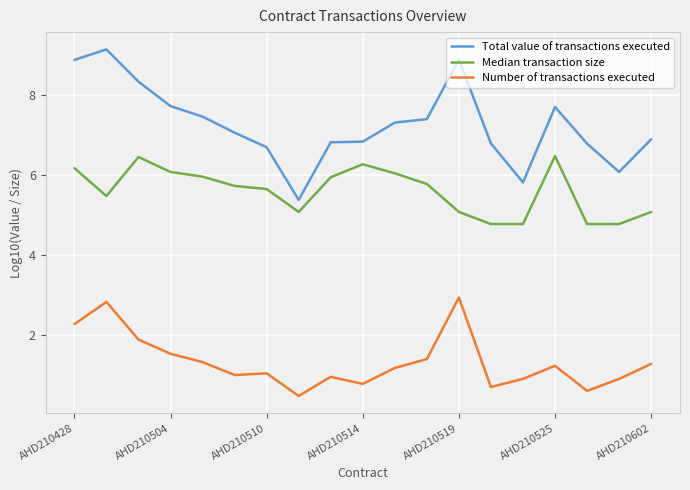

What is the sum of all Number of transactions executed values?

25.2